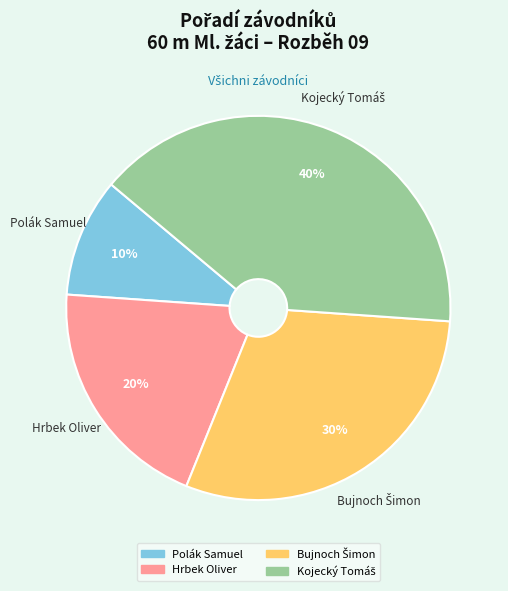

To the nearest percent, what is the average slice percentage?

25%